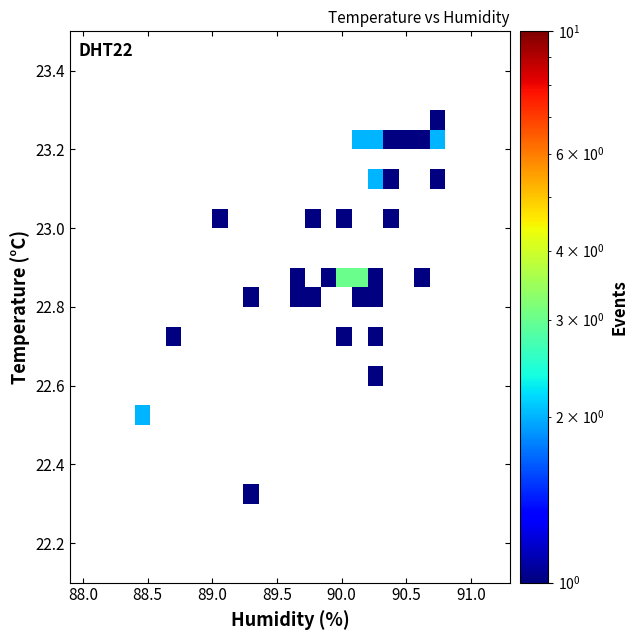

What Y value in the scatter plot is closest to 22?

22.3